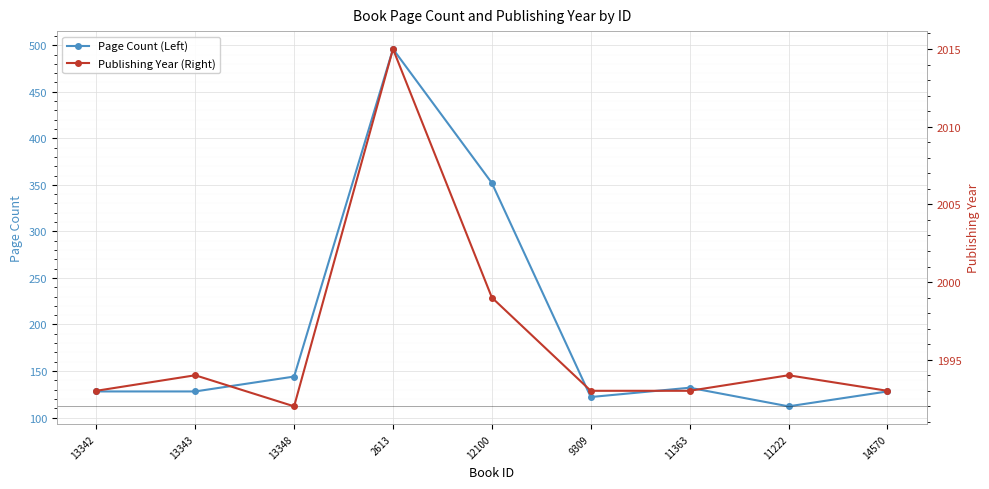

True or false: Page Count (Left) and Publishing Year (Right) cross at least once.

False